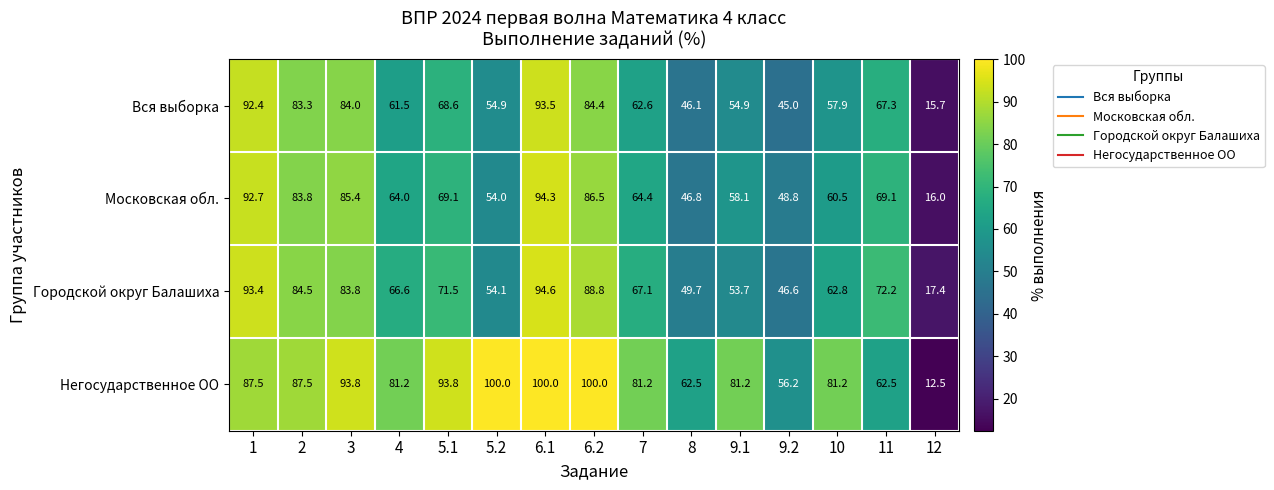

What is the average value of the Московская обл. series?

66.2